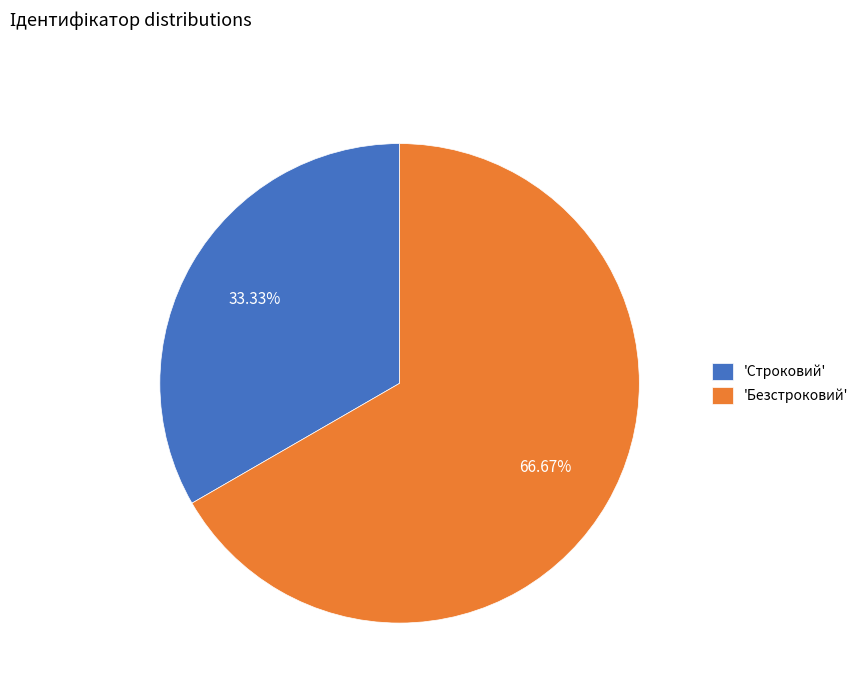

What is the smallest slice in the pie chart?

'Строковий'